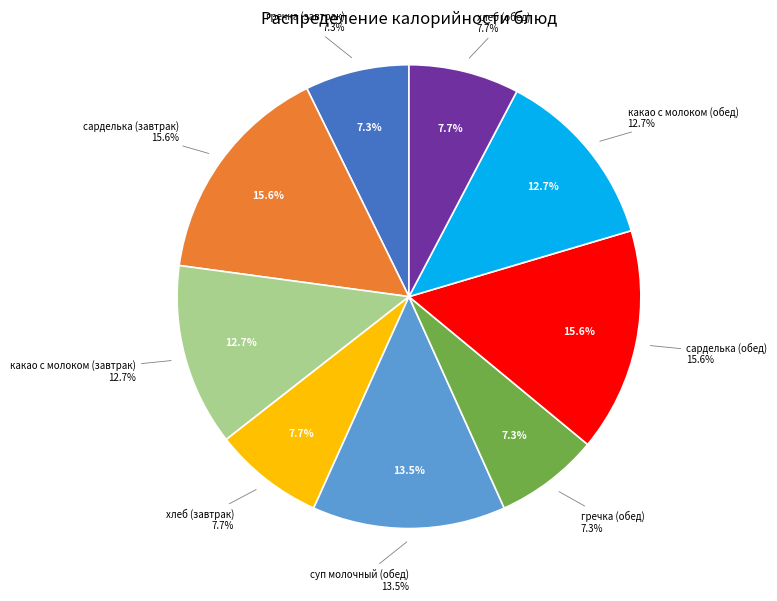

What percentage do хлеб (обед) and какао с молоком (обед) together represent?

20.4%